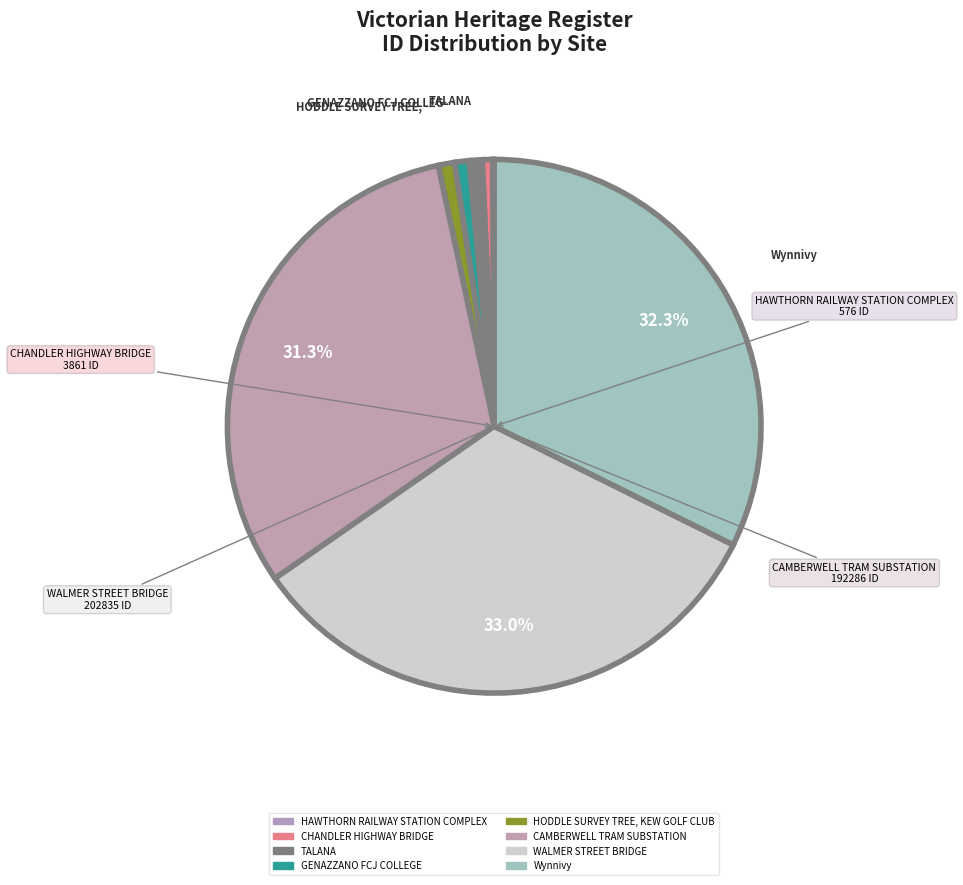

To the nearest percent, what is the combined percentage of HAWTHORN RAILWAY STATION COMPLEX and GENAZZANO FCJ COLLEGE?

1%